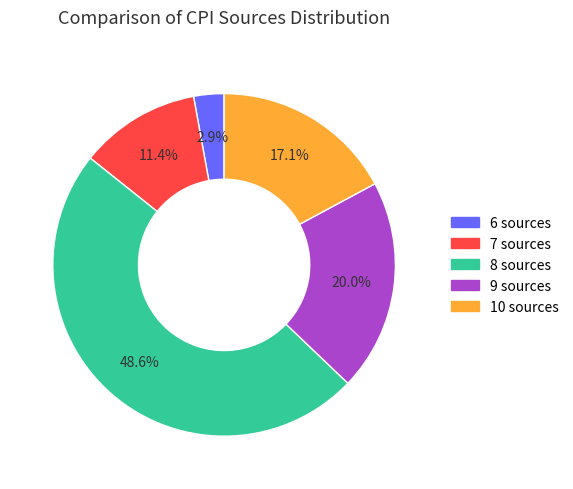

Does any single category account for the majority?

No